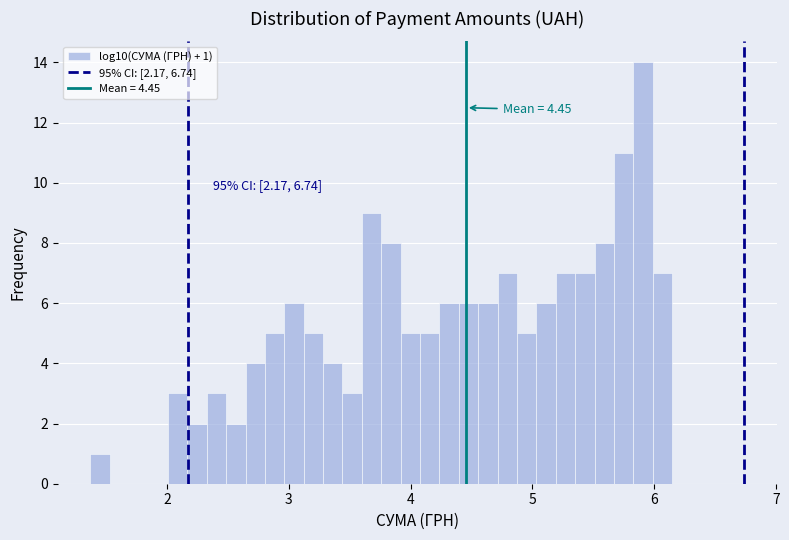

Around what value on the x-axis is the tallest bar? Give the approximate position of its centre, as read against the axis.

5.9